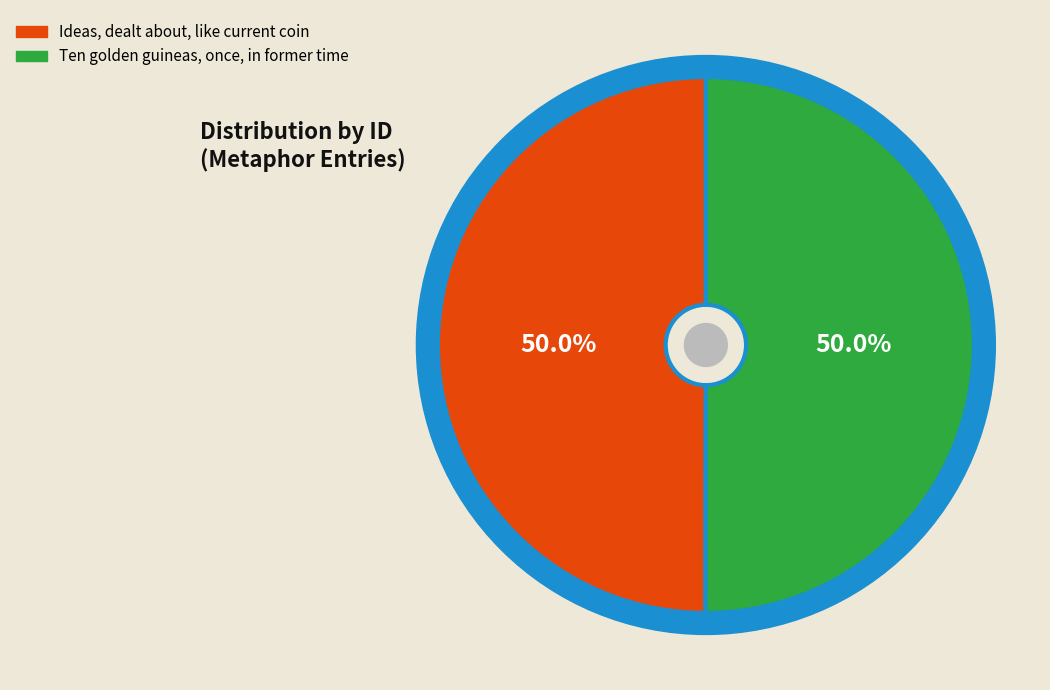

What percentage is the Ten golden guineas, once, in former time slice, to the nearest percent?

50%